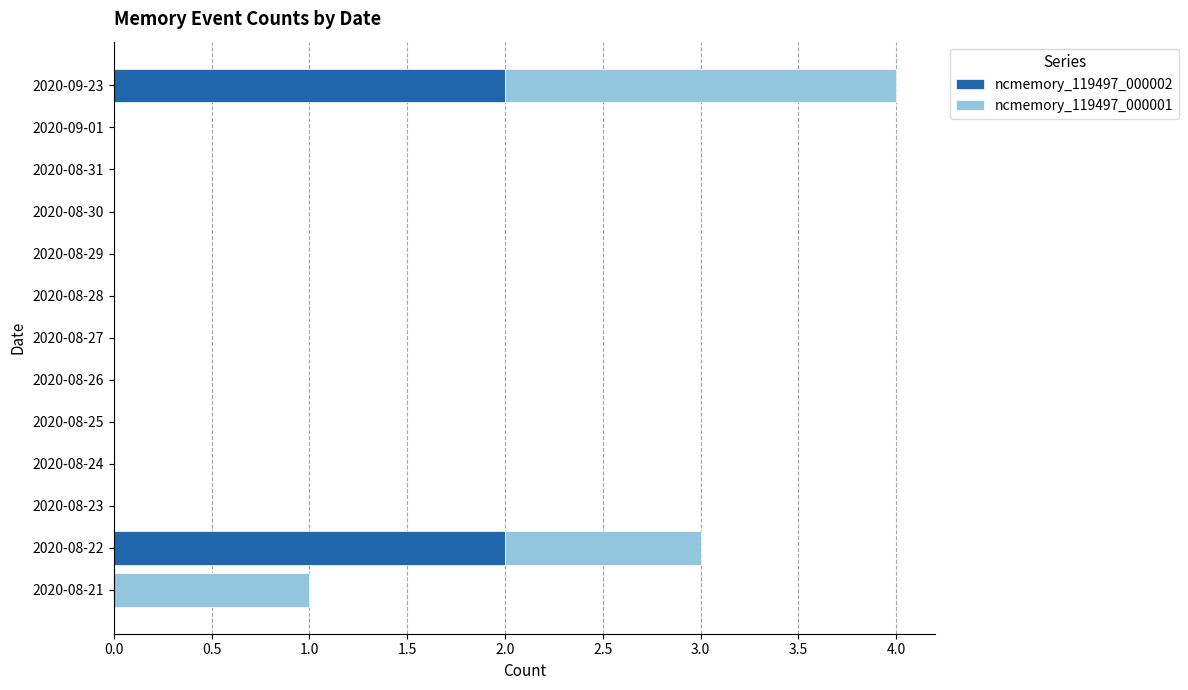

Count the number of categories in the chart.

13